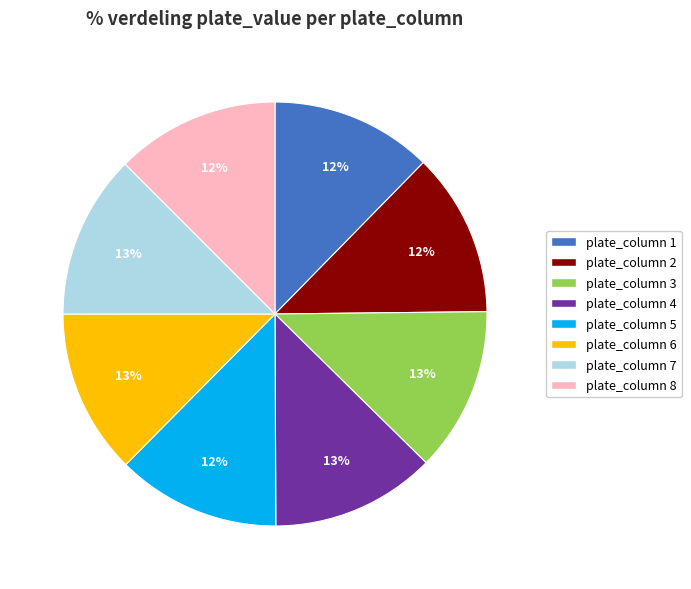

The plate_column 5 slice represents 12% of the pie. True or false?

True